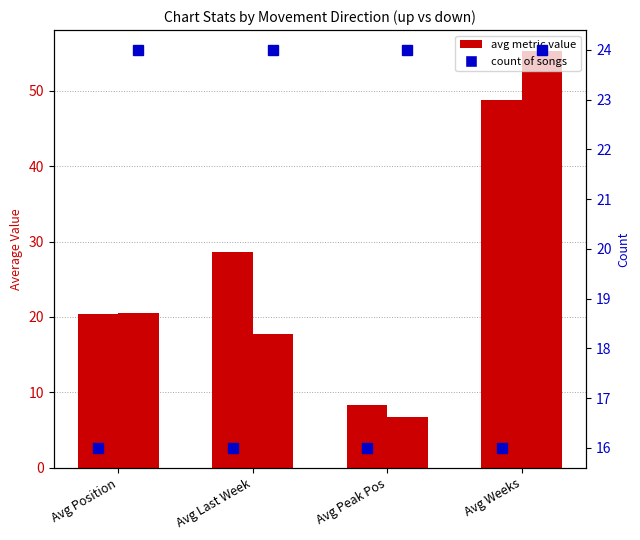

What is the approximate value of up at Avg Position?

20.4